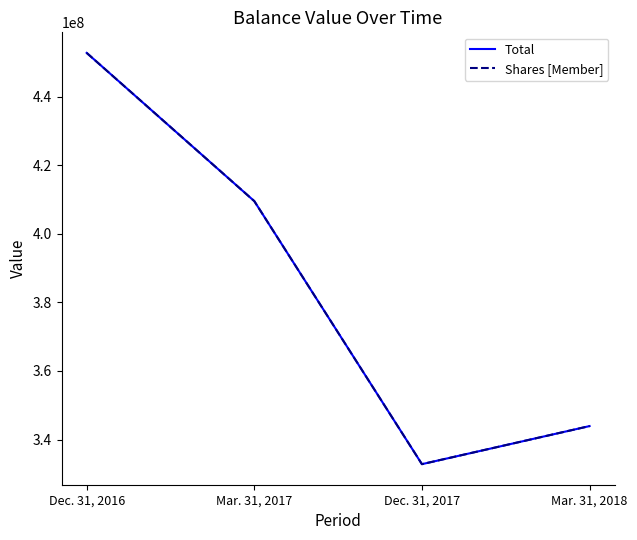

True or false: Shares [Member] has a value of 108743445 at Mar. 31, 2017.

False